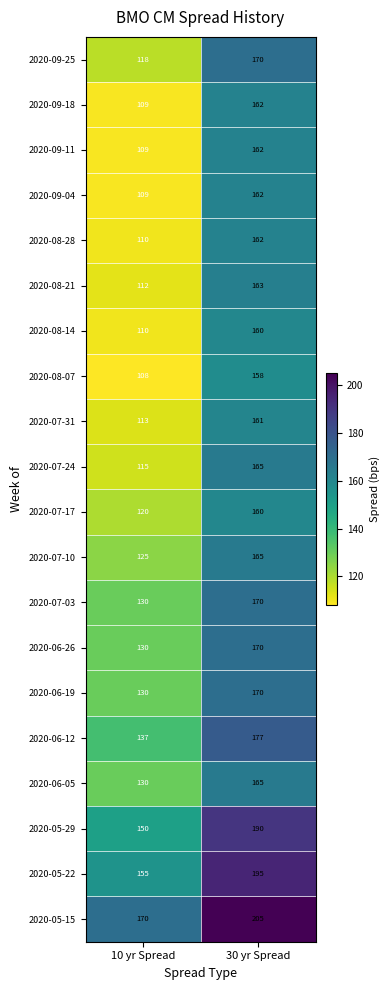

At which category is the sum across all series the highest?

30 yr Spread